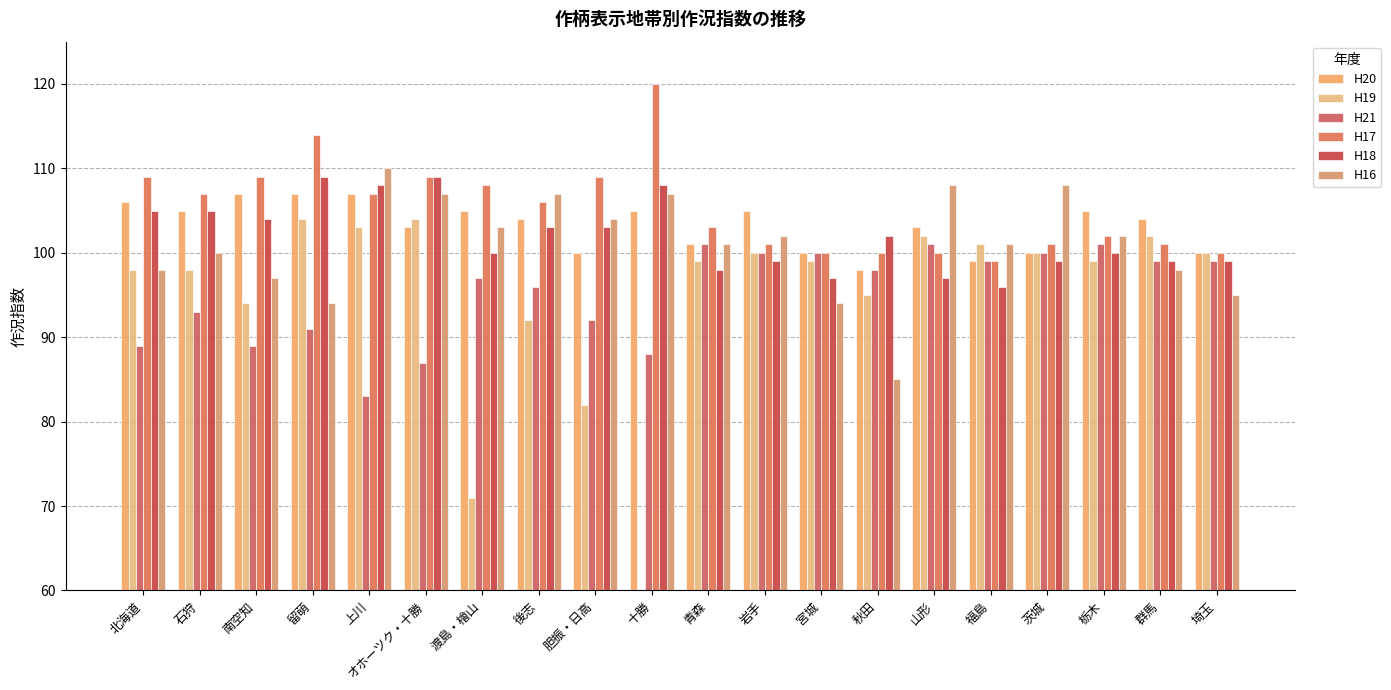

How many groups of bars are there?

20